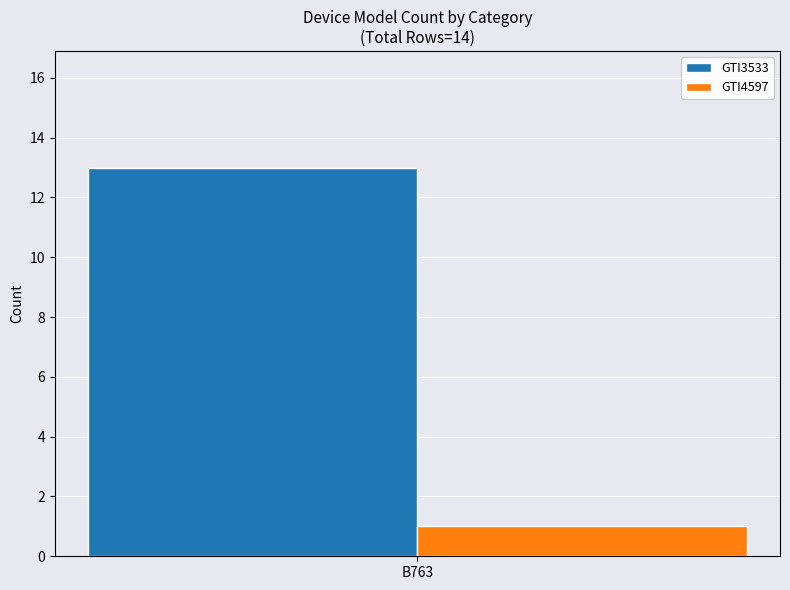

What is the approximate value of GTI3533 at B763?

13